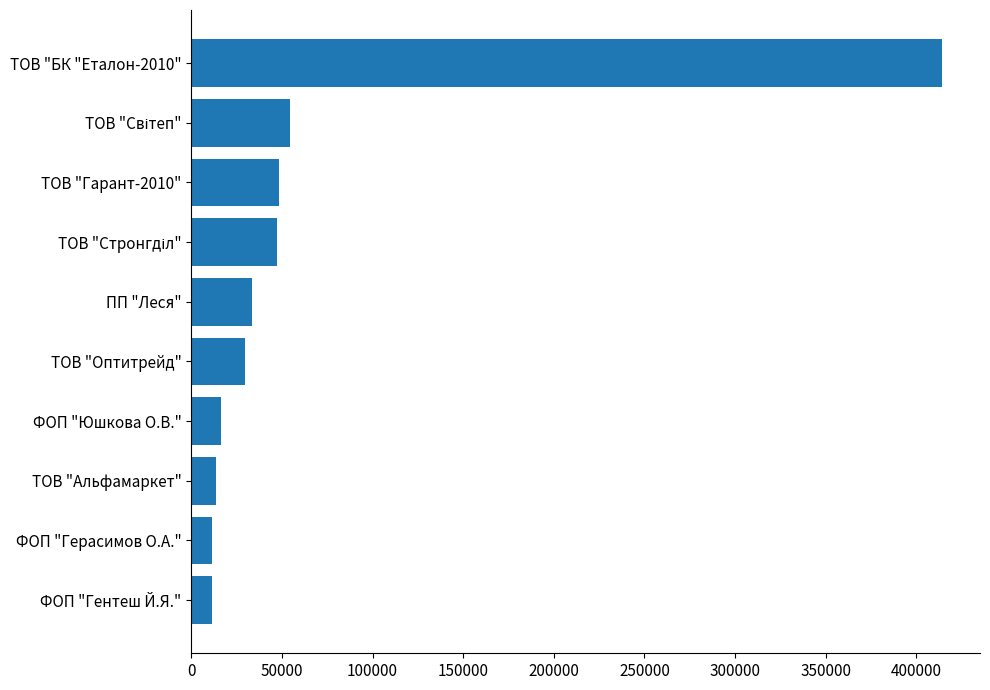

True or false: the data shows 49184.4 at ТОВ "Оптитрейд".

False